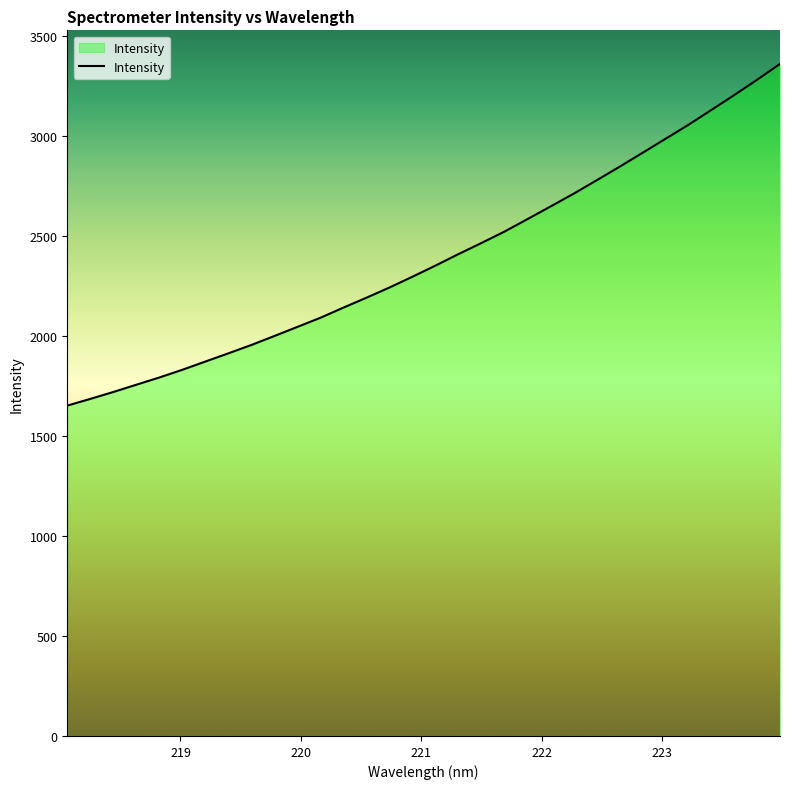

What is the difference between the maximum and minimum values?

1708.9